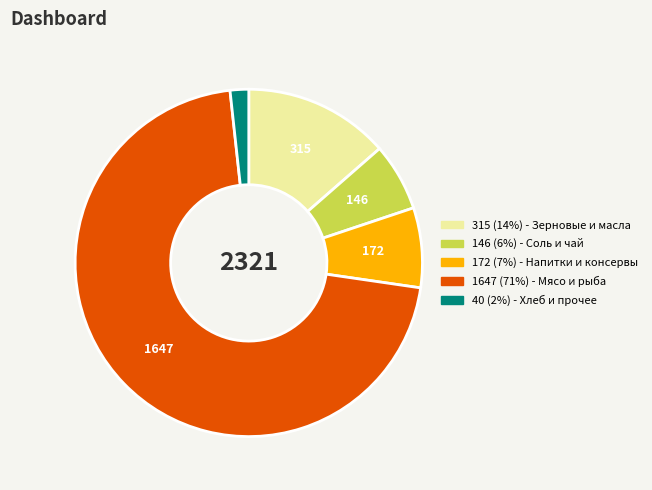

Count the number of slices in the pie.

5